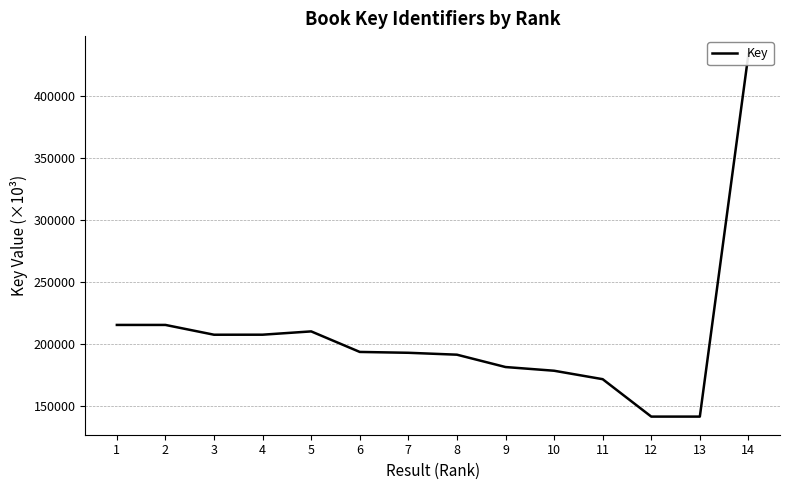

True or false: the data has more than 2 interior local peaks.

False